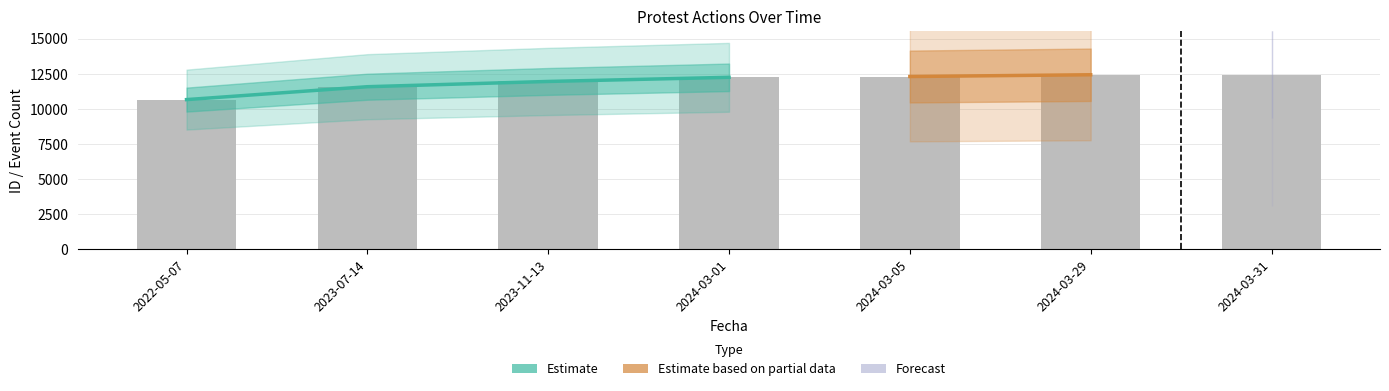

Reading right to left, list all the values displayed in this chart.

12432	12426	12301	12244	11950	11576	10659